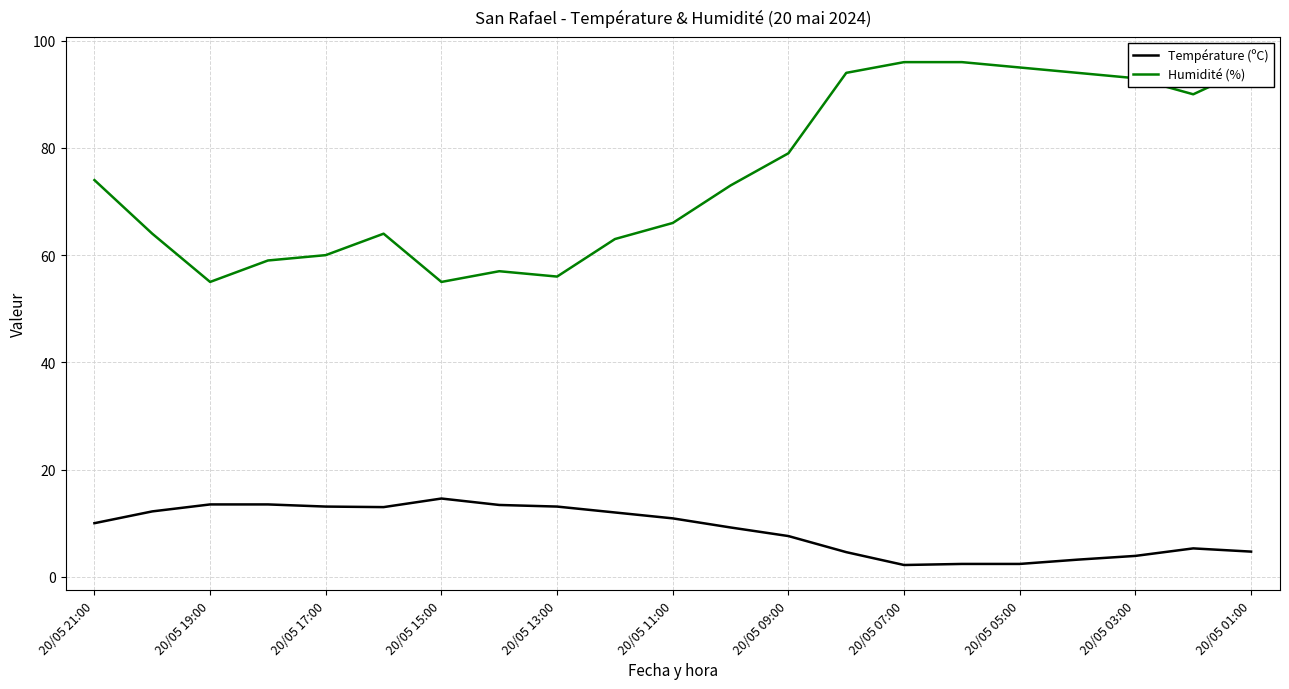

True or false: Humidité (%) and Température (ºC) intersect in this chart.

False